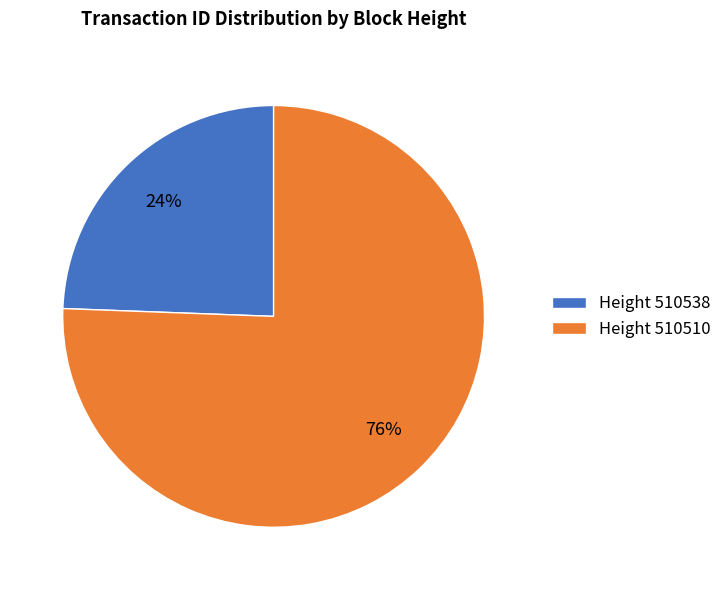

What is the majority slice?

Height 510510